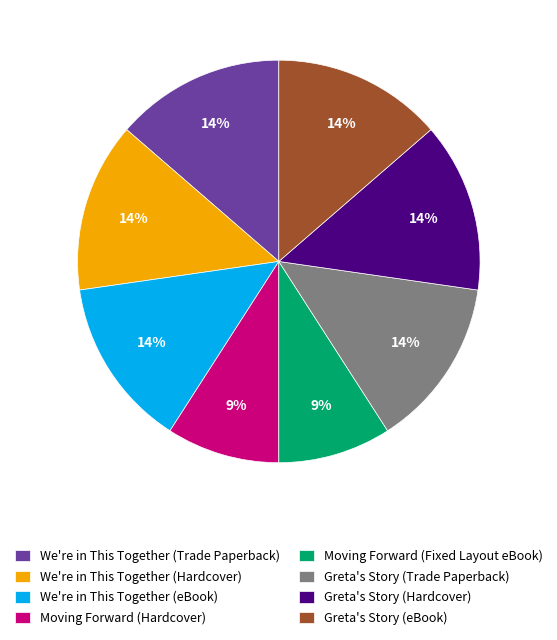

What is the ratio of the value at We're in This Together (Hardcover) to the value at Greta's Story (eBook)?

1.0